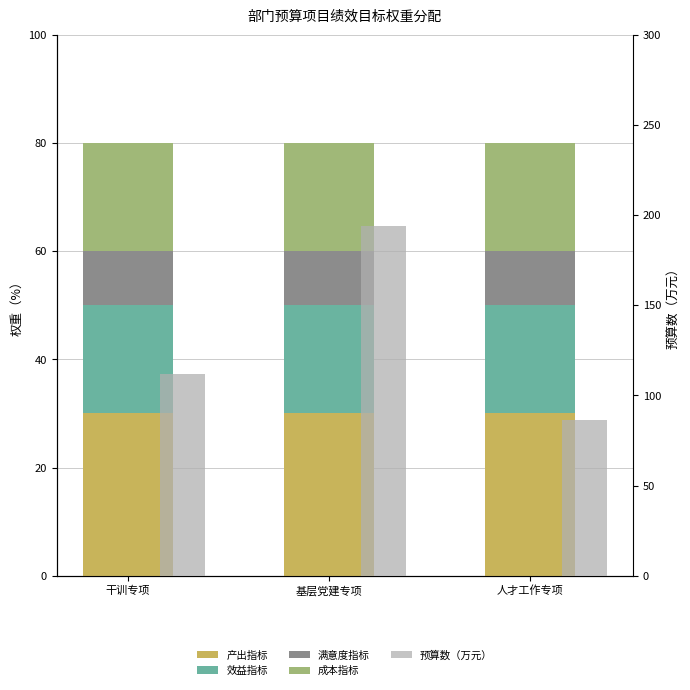

What is the label of the 3rd bar from the left?

人才工作专项